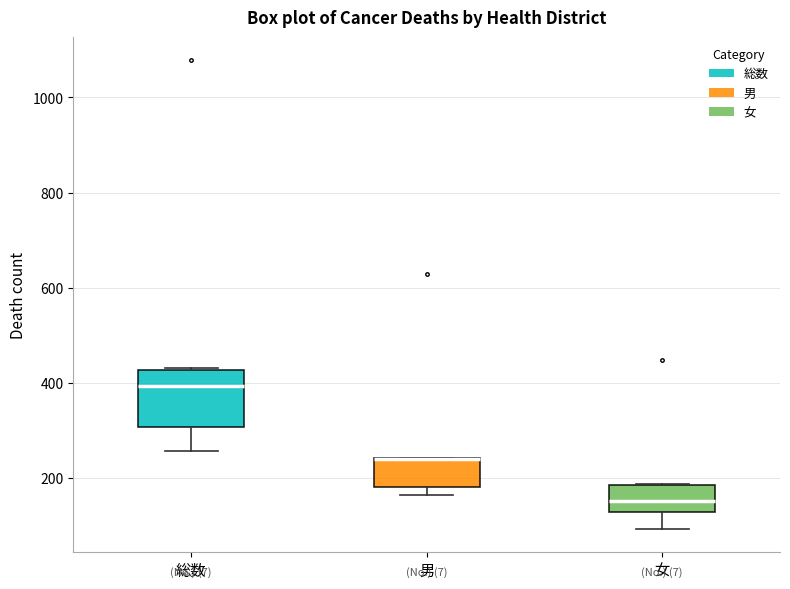

Reading left to right, read every box against the y-axis: the position of its median line, the range the box covers, and the ends of its whiskers. The values are not printed on the chart, so give them approximately, as read against the axis.

総数: median 400, box 300 to 420, whiskers 260 to 440
男: median 240 (drawn on the box's upper edge), box 180 to 240, whiskers 160 to 240
女: median 160, box 120 to 180, whiskers 100 to 180